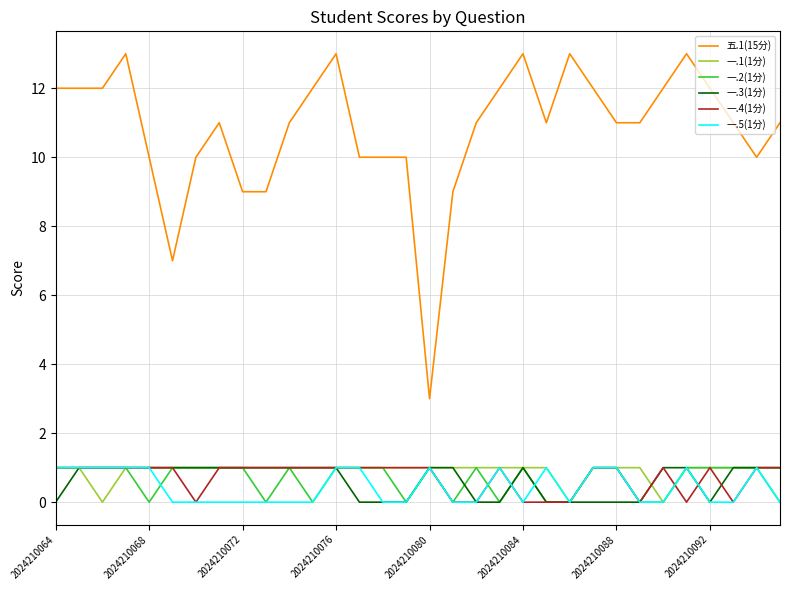

What is the sum of all 一.1(1分) values?

29